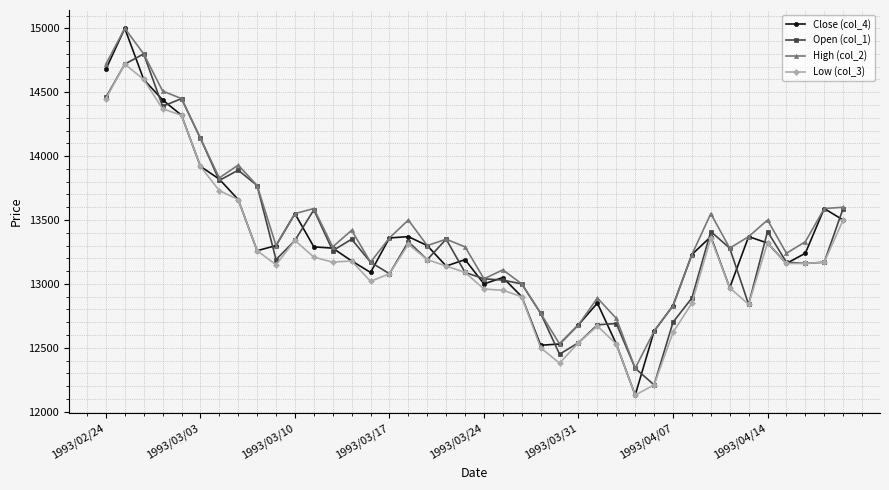

At how many categories does at least one series exceed 14066?

6